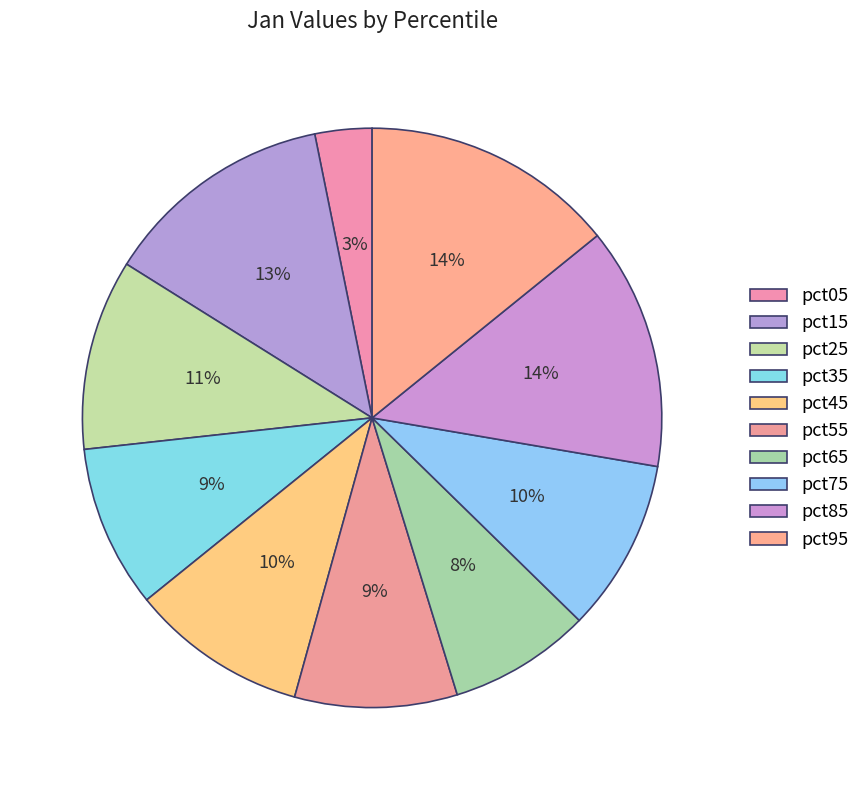

Rank the categories by value from highest to lowest.

pct95, pct85, pct15, pct25, pct45, pct75, pct35, pct55, pct65, pct05